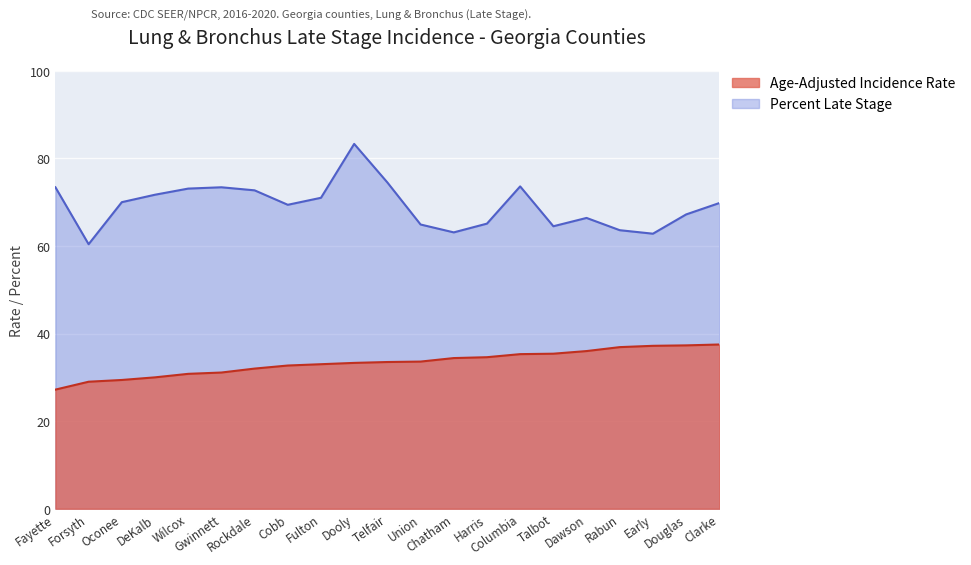

True or false: Age-Adjusted Incidence Rate and Percent Late Stage intersect in this chart.

False